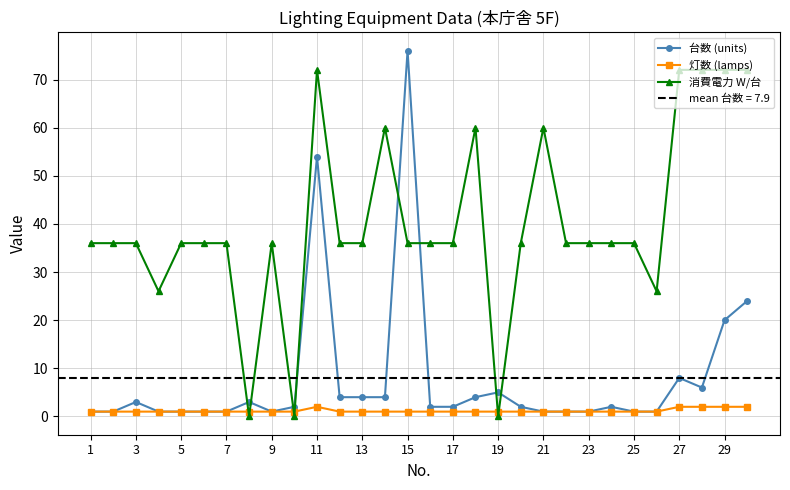

True or false: 台数 (units) has more than 2 interior local peaks.

True